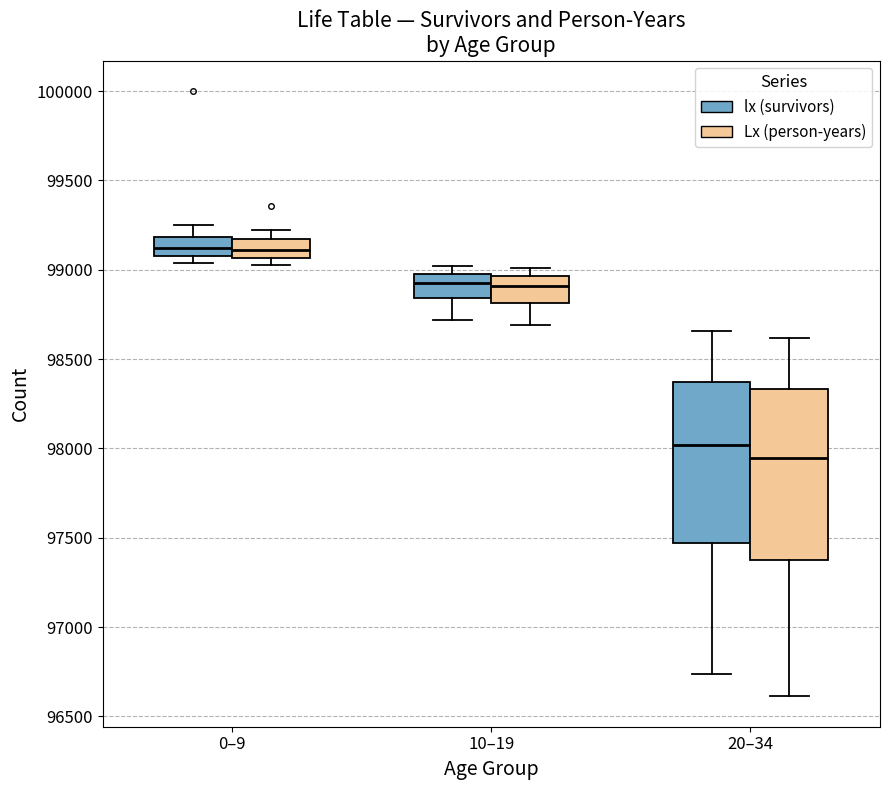

Comparing the boxes themselves (not the whiskers), which one is the tallest?

20–34 (Lx (person-years))